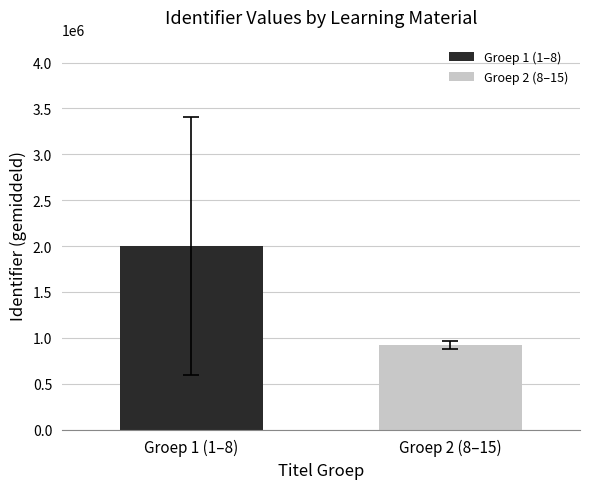

Rank the series by their average value, from lowest to highest.

Groep 2 (8–15), Groep 1 (1–8)